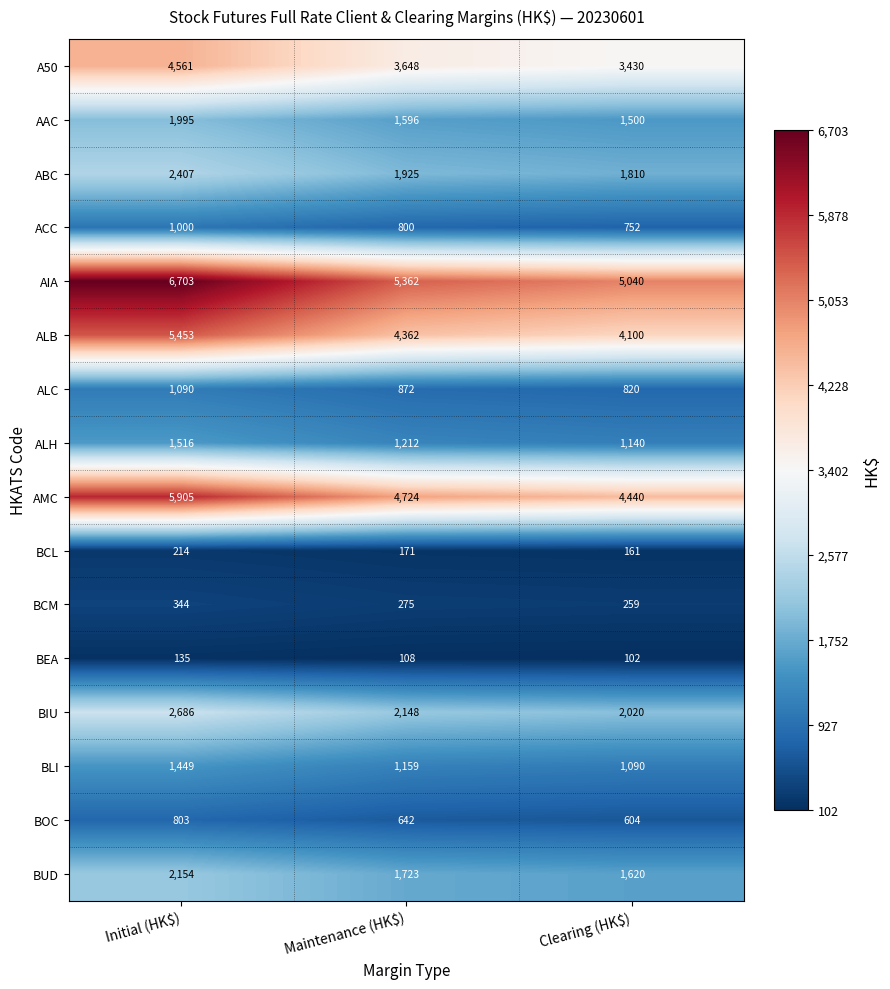

What is the average value of the BLI series?

1233